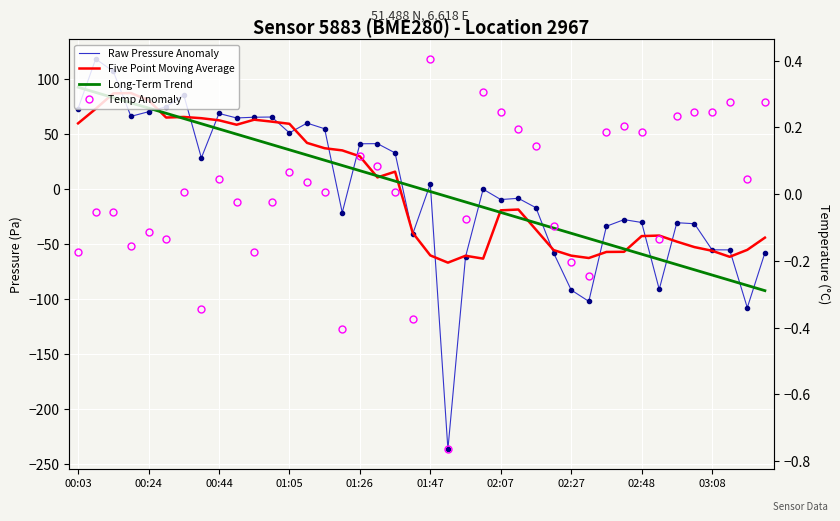

Between which two adjacent categories do Long-Term Trend and Raw Pressure Anomaly first intersect?

00:03 and 00:24